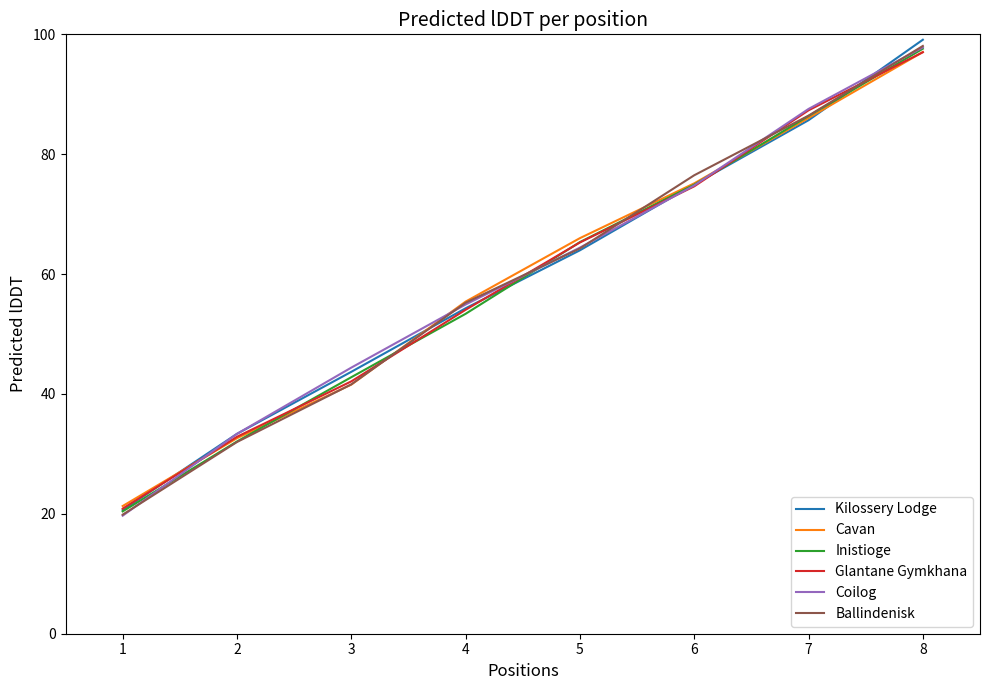

Rank the categories by Kilossery Lodge value from lowest to highest.

1, 2, 3, 4, 5, 6, 7, 8